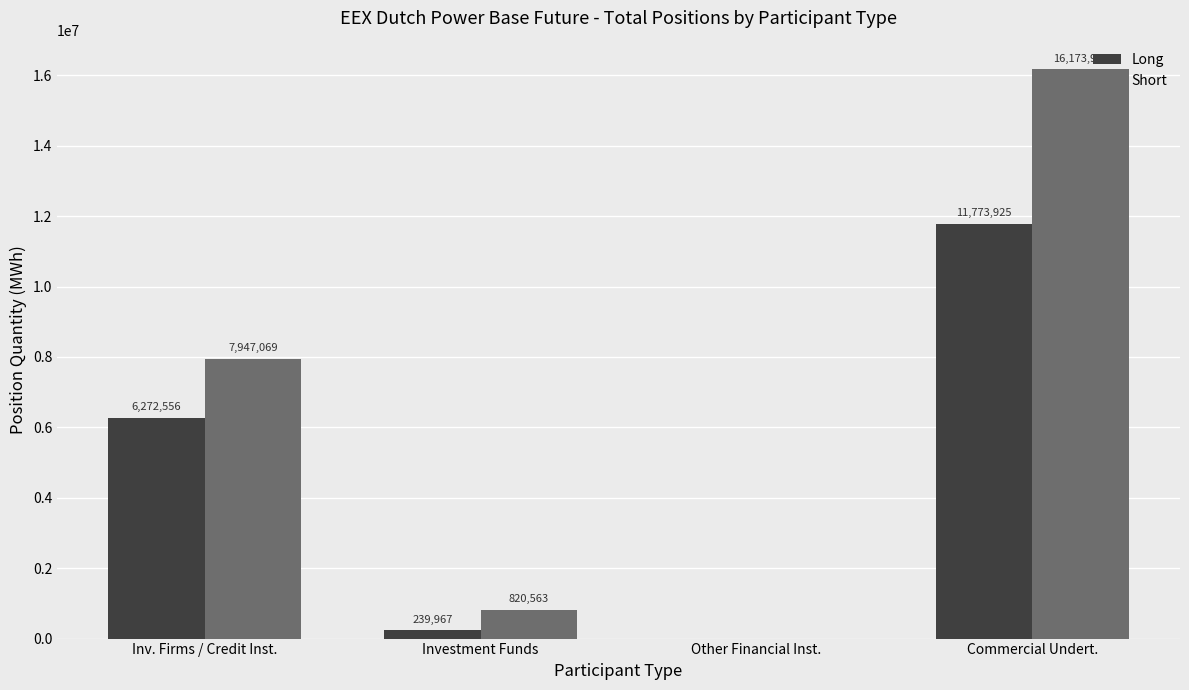

Which label corresponds to the largest value in the chart?

Commercial Undert.